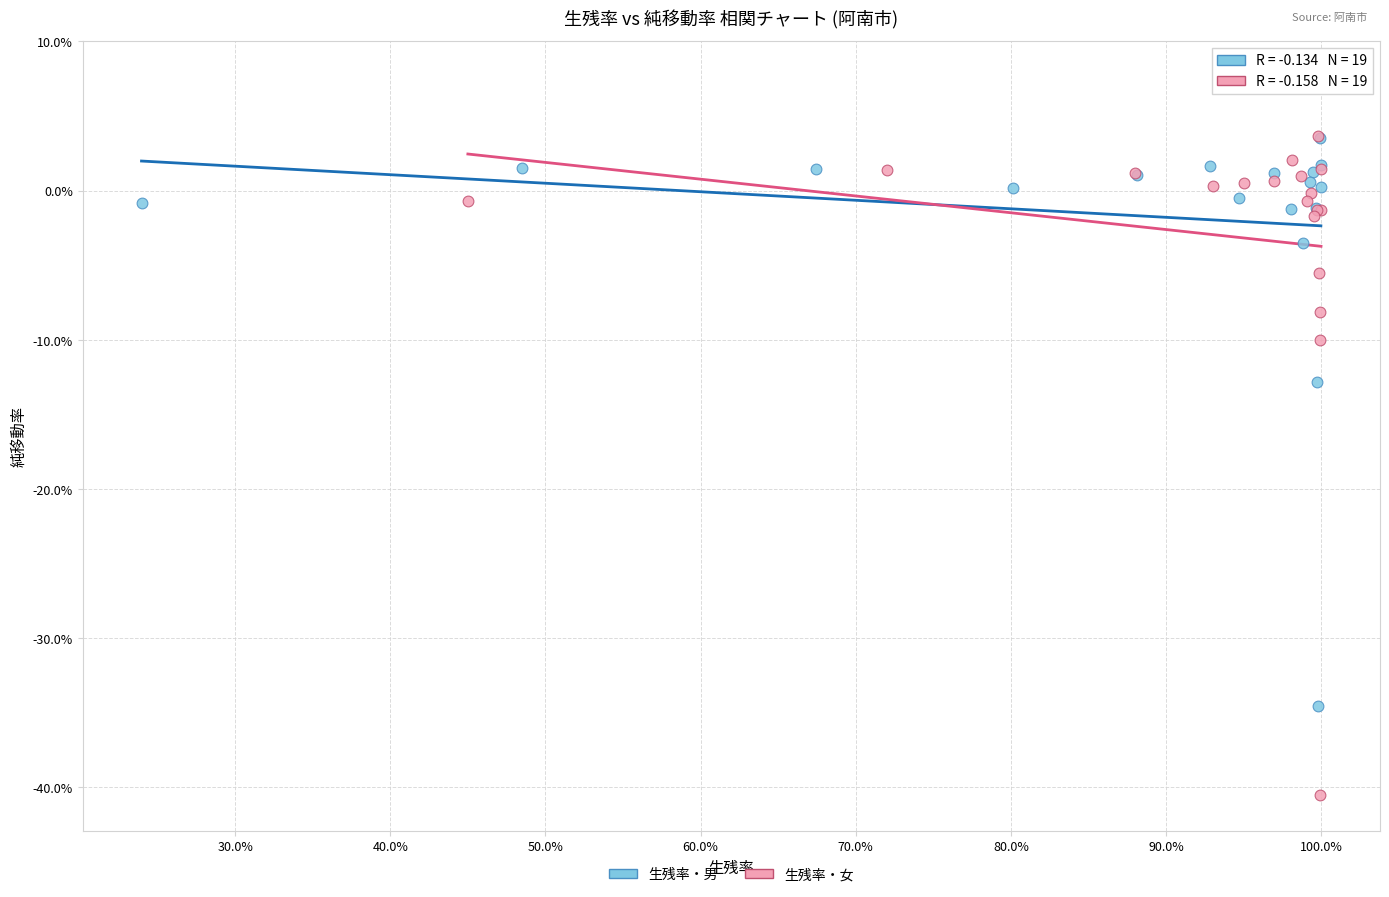

Which series has the largest Y range (max minus min)?

生残率・女